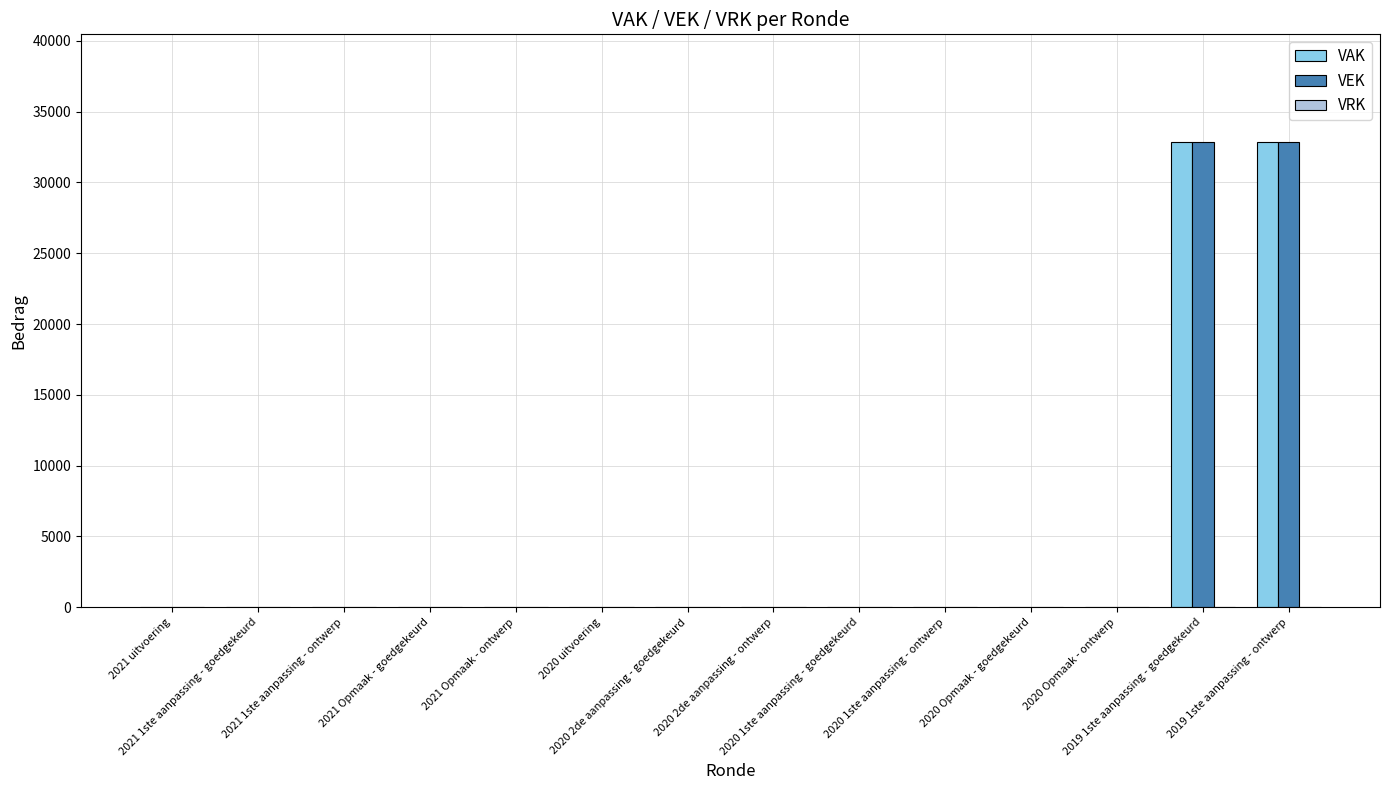

How many categories are shown in the chart?

14